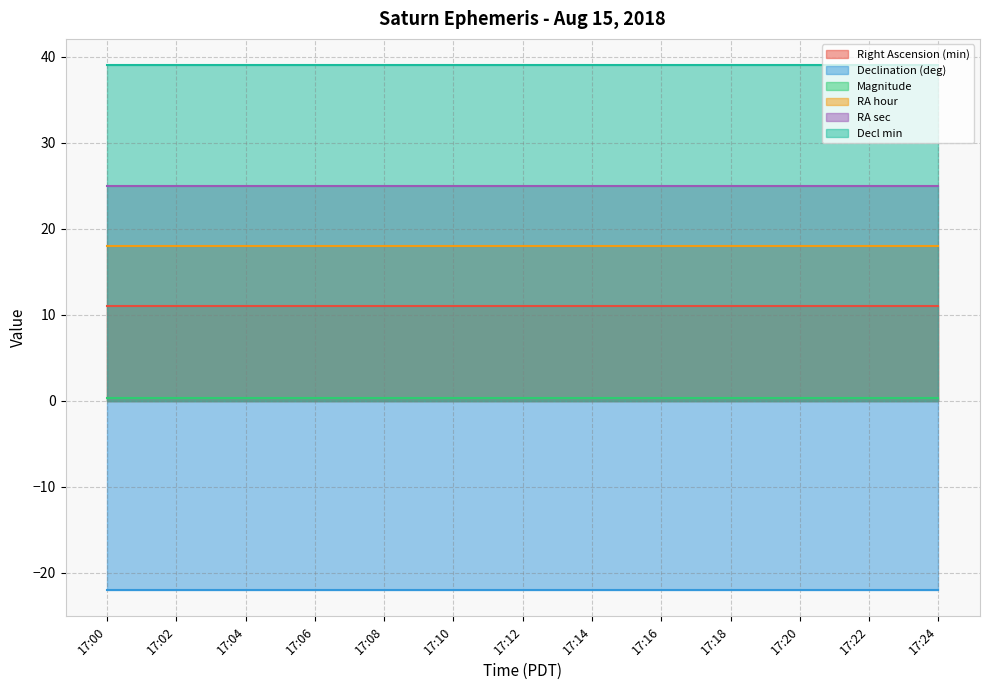

Does the chart display data point markers on the line(s)?

No